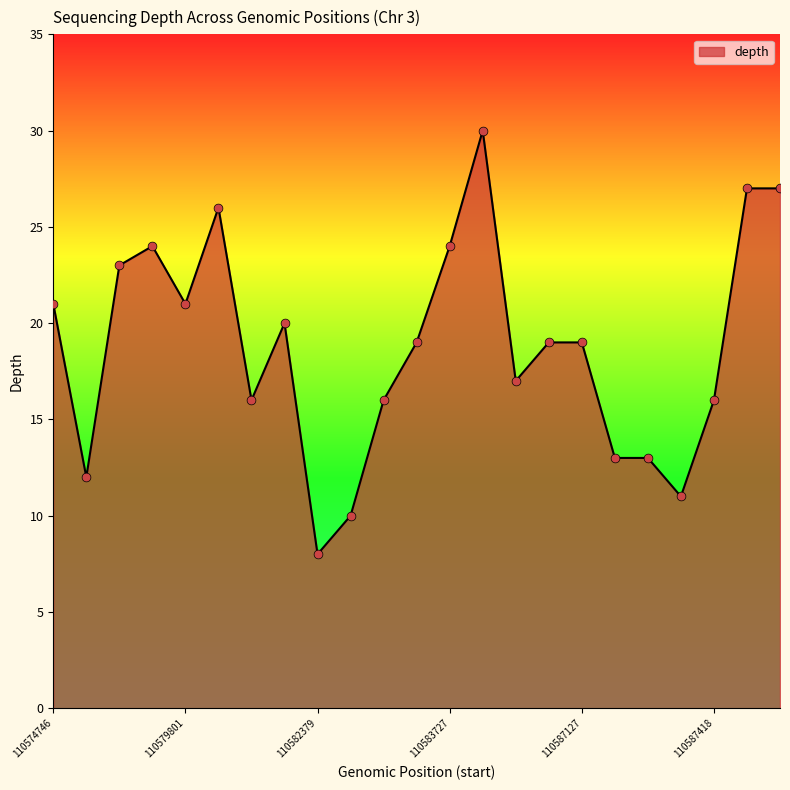

What is the smallest value displayed?

8